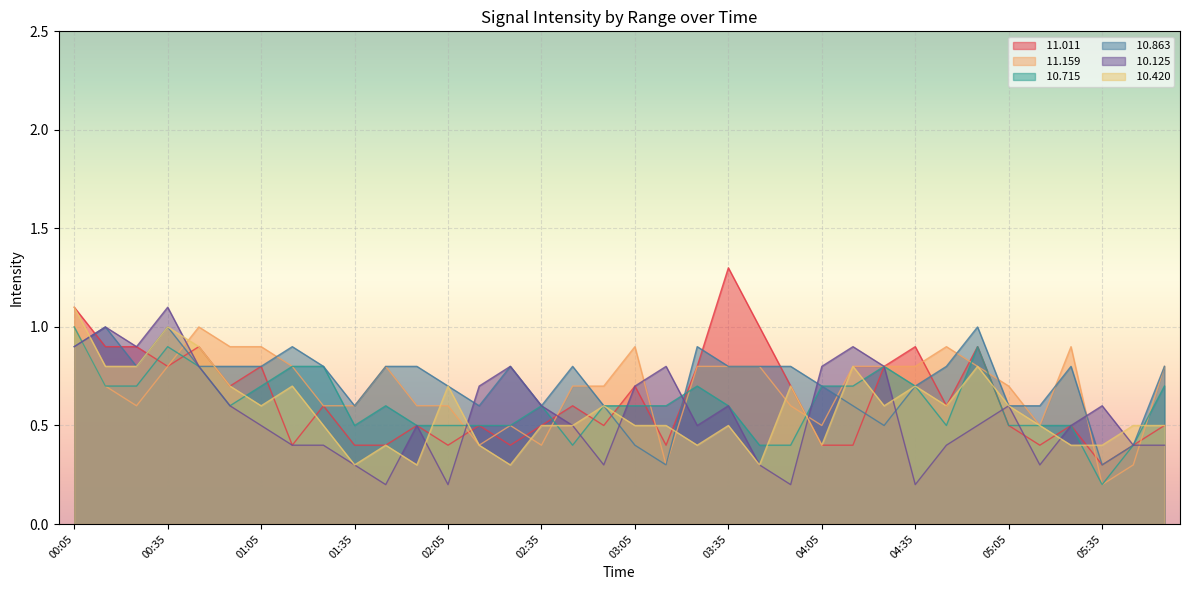

Does the chart display data point markers on the line(s)?

No